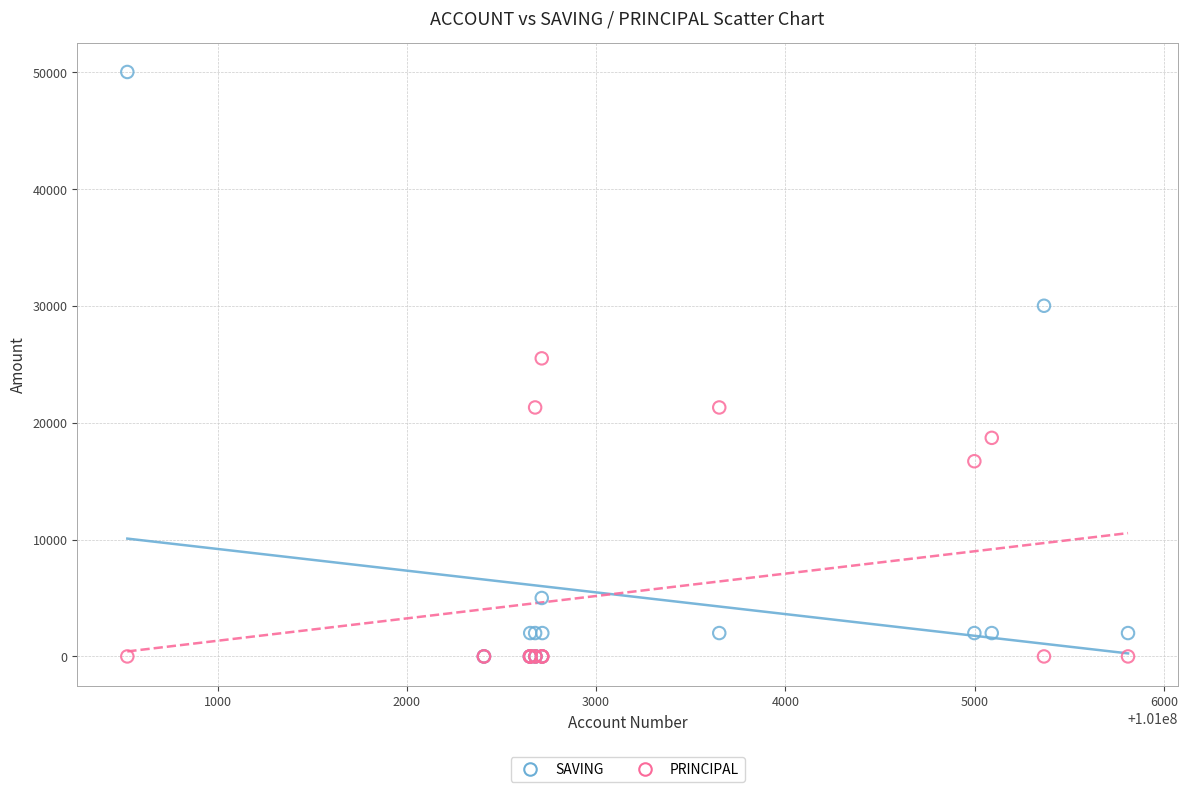

In the PRINCIPAL series, what Y value is closest to 12750?

16700